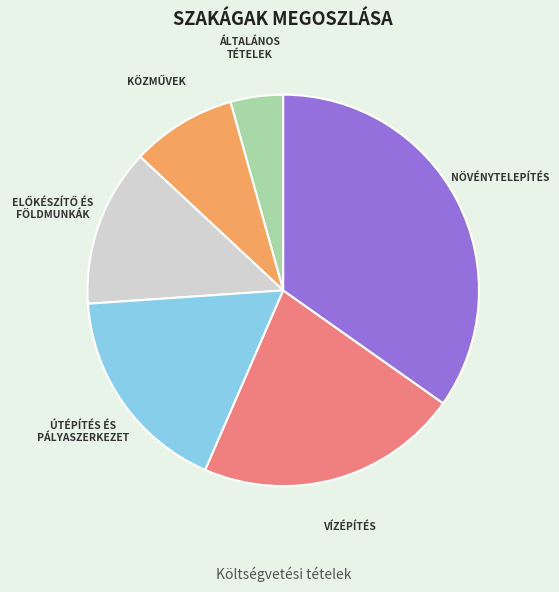

Is there any slice that represents more than half of the pie?

No